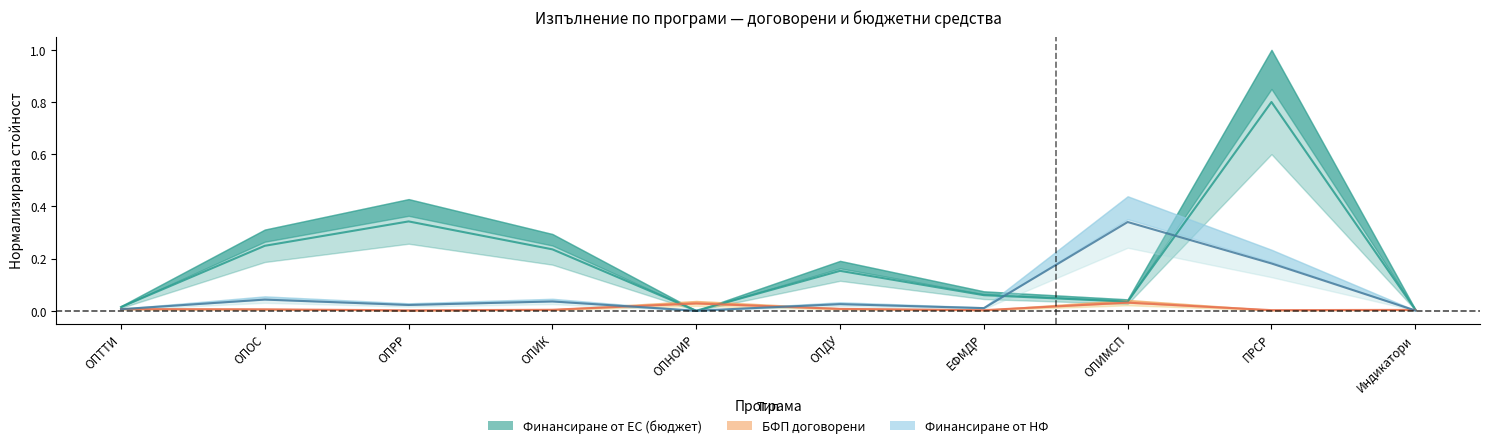

In Финансиране от ЕС (бюджет), how many points are higher than both neighbors (excluding endpoints)?

3